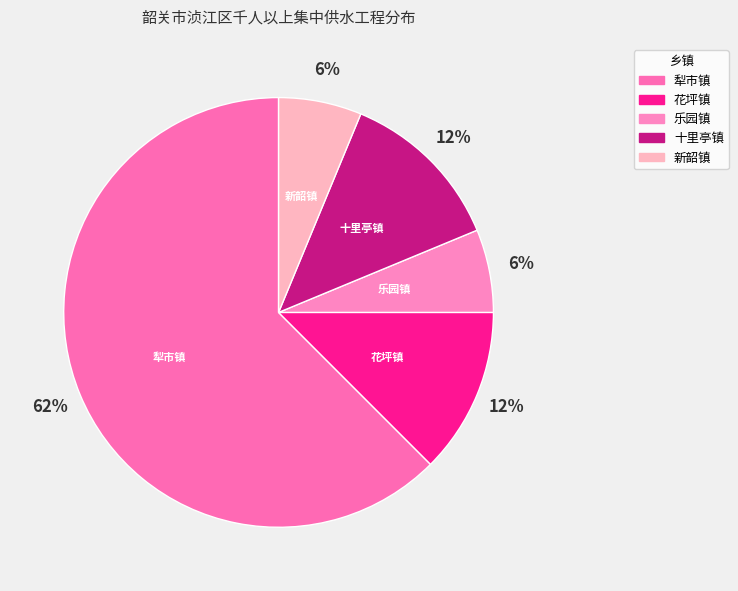

What is the largest slice in the pie chart?

犁市镇